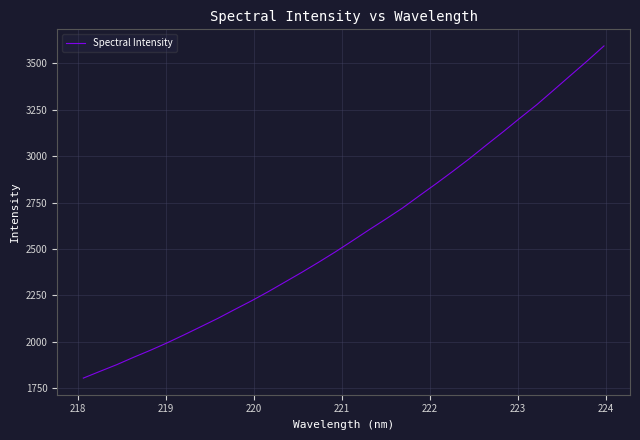

What is the difference between the maximum and minimum values?

1789.9